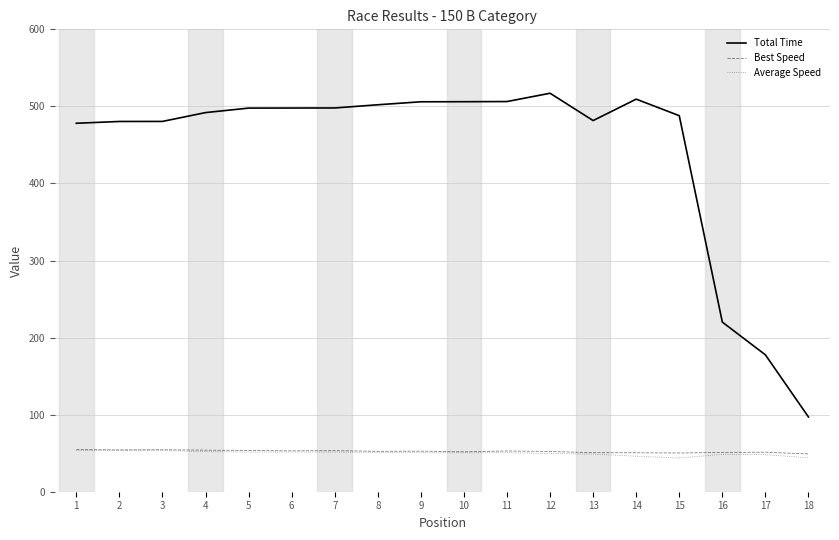

Between 3 and 17, which series saw the biggest shift?

Total Time